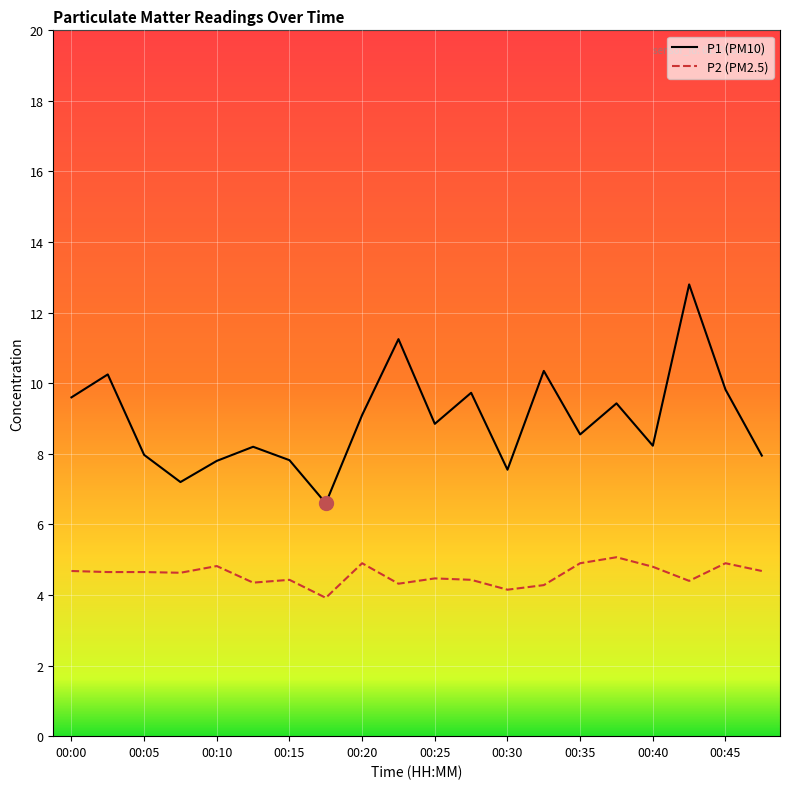

True or false: P1 (PM10) has more than 0 interior local peaks.

True